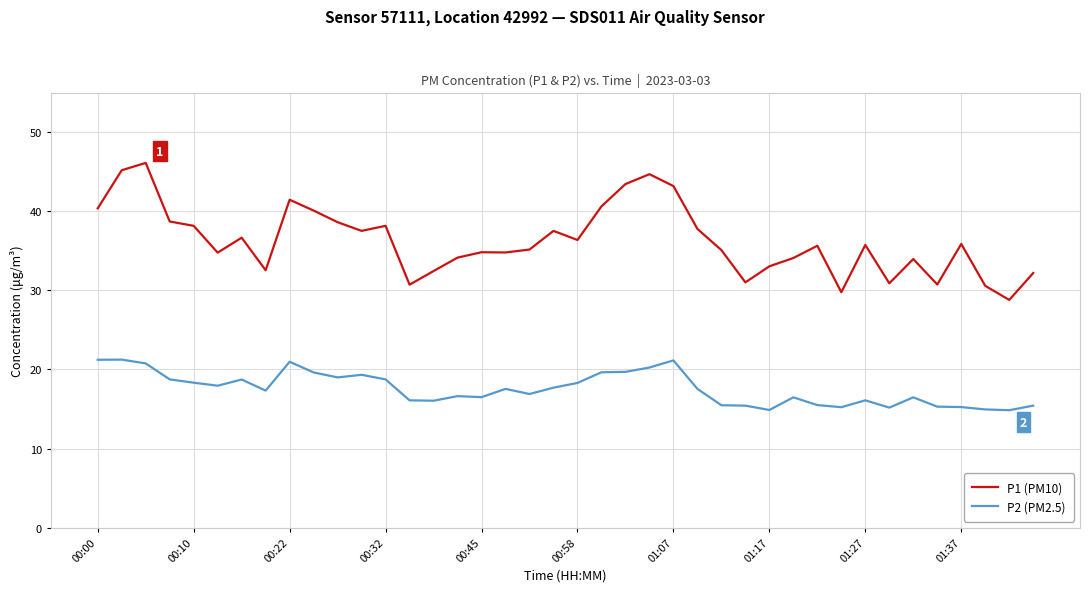

Rank the series by their average value, from lowest to highest.

P2 (PM2.5), P1 (PM10)